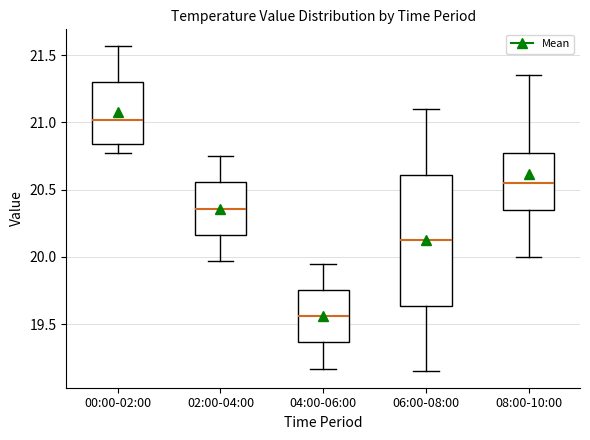

Where does the median line of the box for 06:00-08:00 sit on the y-axis? The values are not printed on the chart, so give them approximately, as read against the axis.

20.15